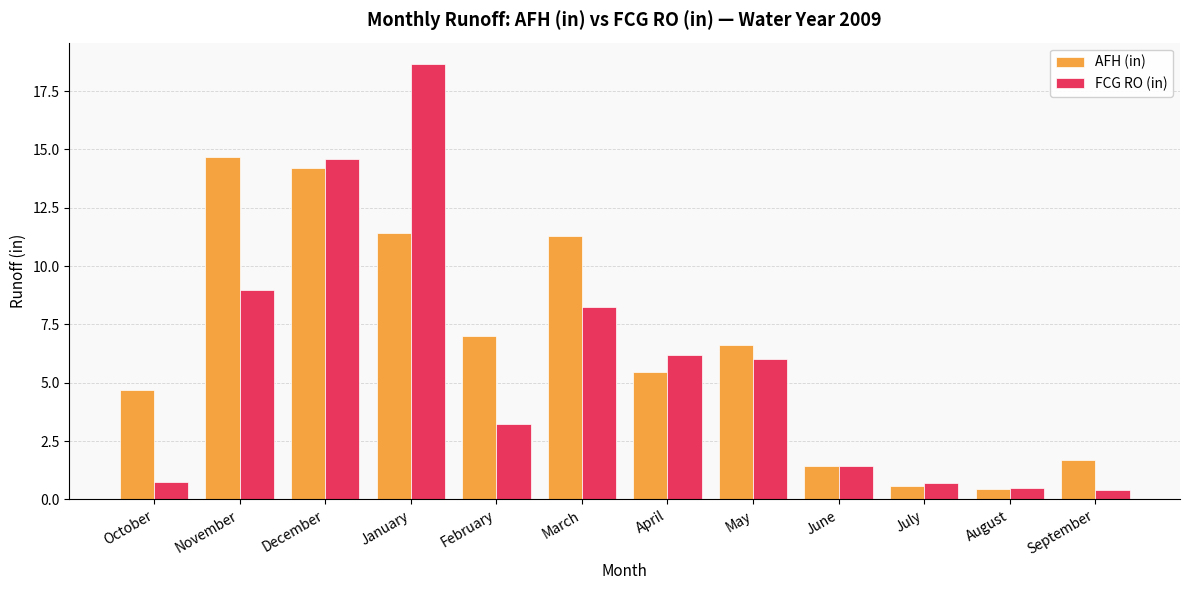

What is the spread (max minus min) of values at February?

3.8